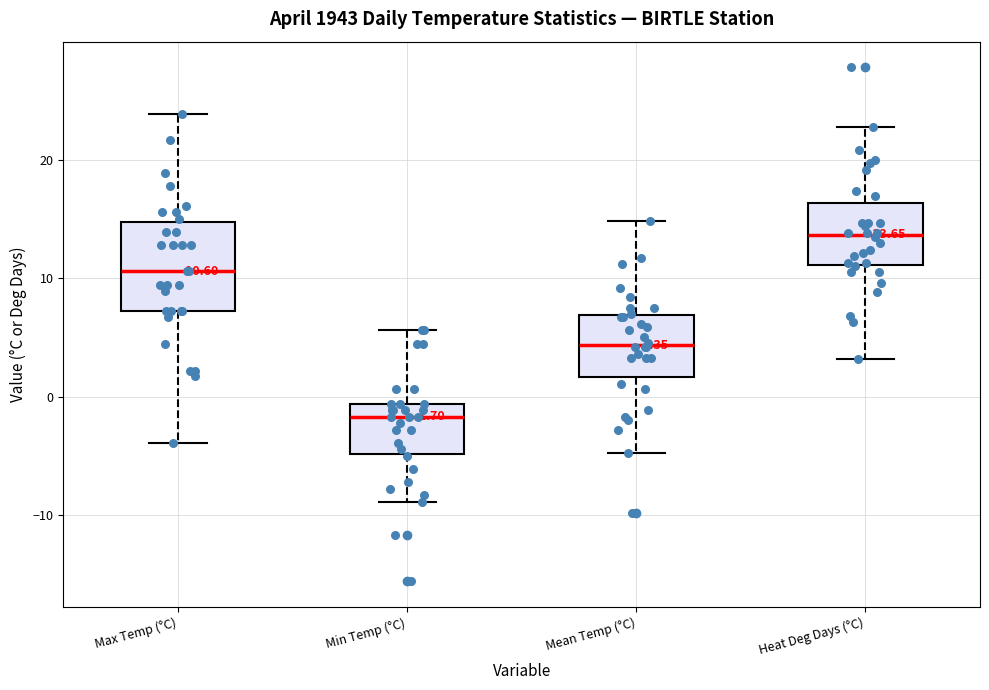

Which box is the tallest, from its lower edge to its upper edge?

Max Temp (°C)